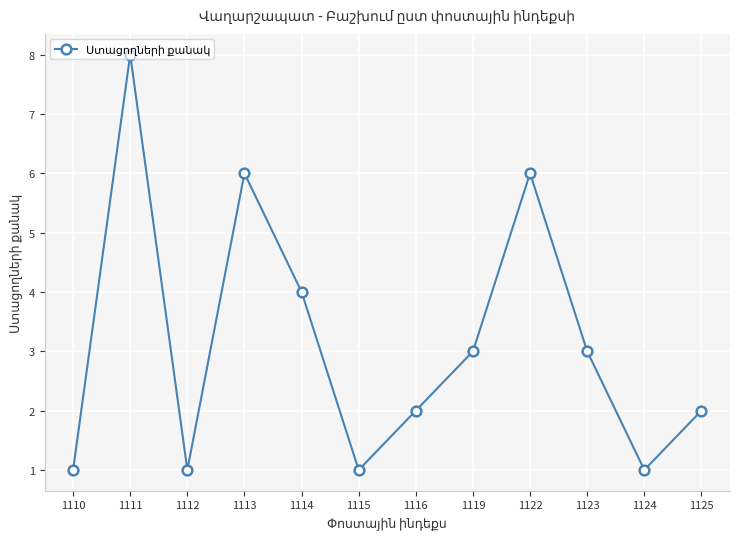

Where is the first local maximum?

1111